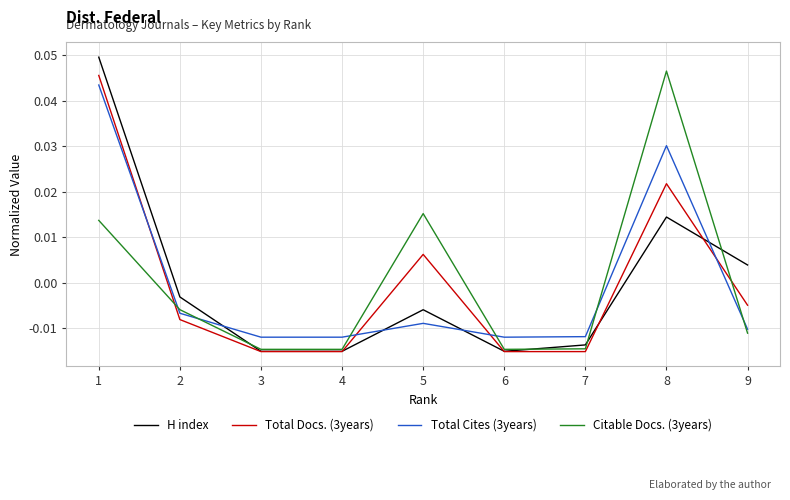

What is the difference between the maximum and minimum values in the H index series?

0.1